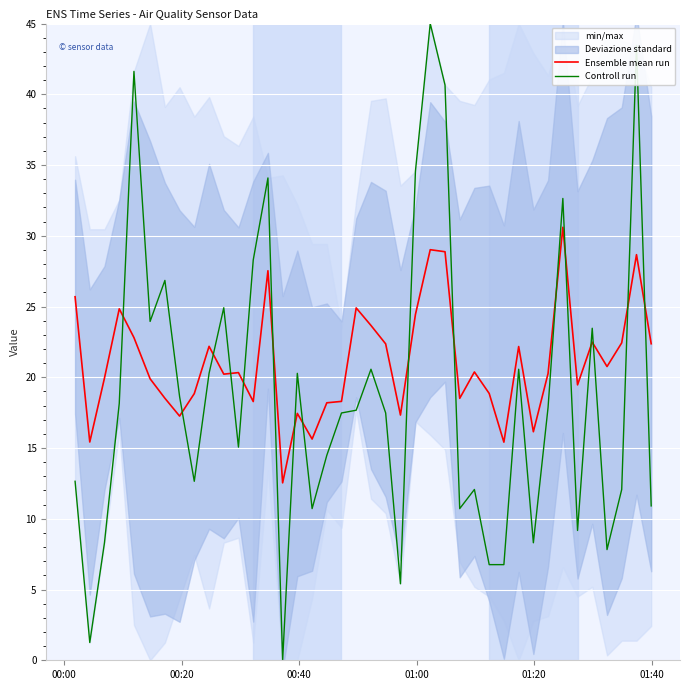

What is the average value of the Controll run series?

18.8